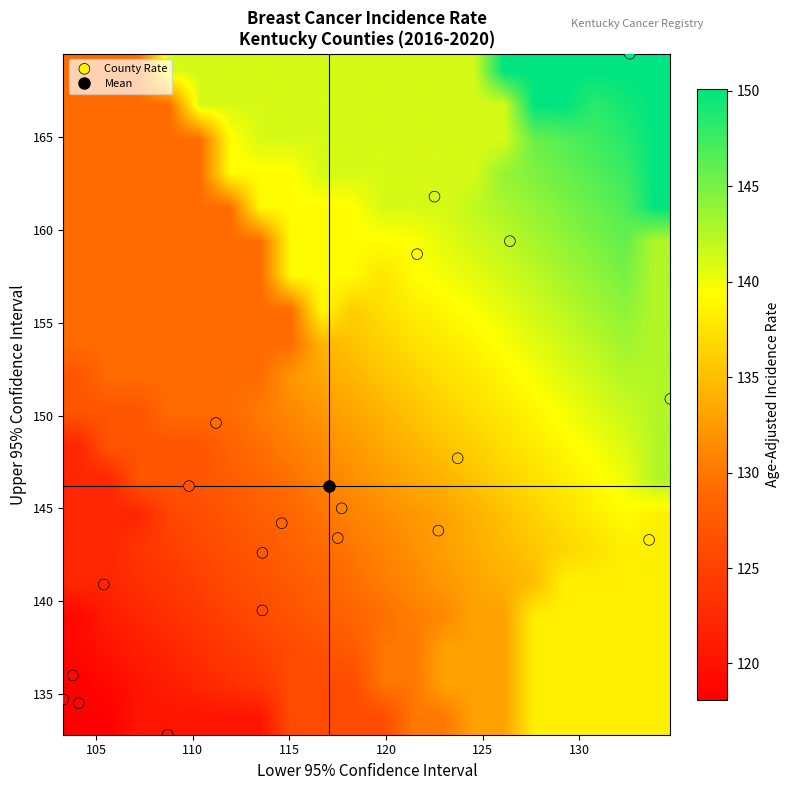

Which series has the largest total across all categories?

County Rate